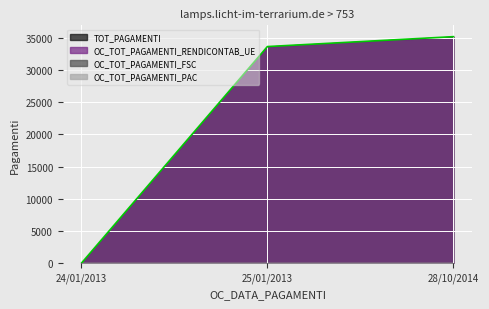

At how many categories does at least one series exceed 9869?

2